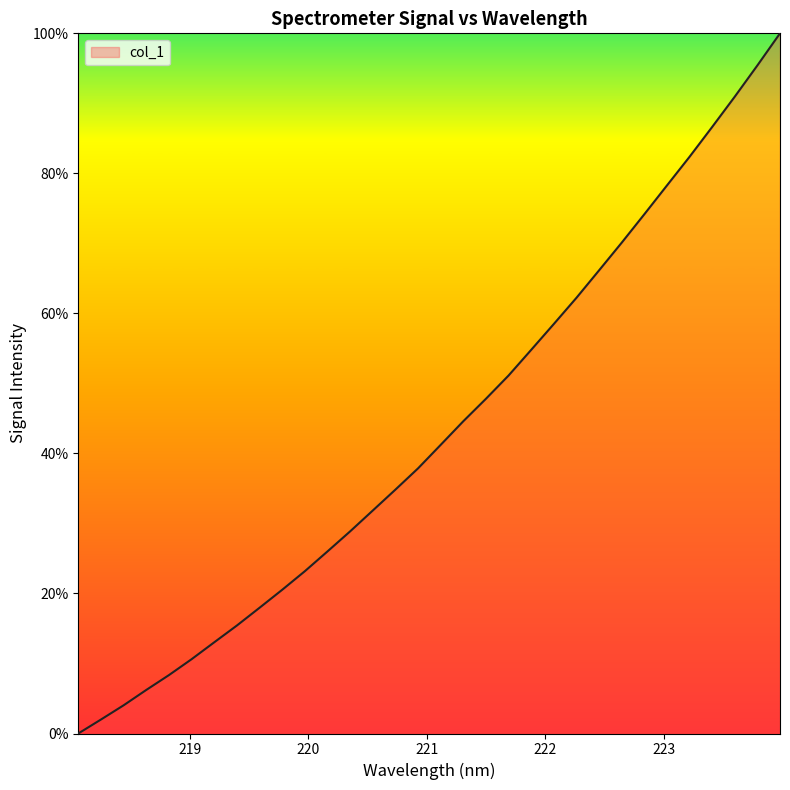

What is the maximum value shown in the chart?

100.0